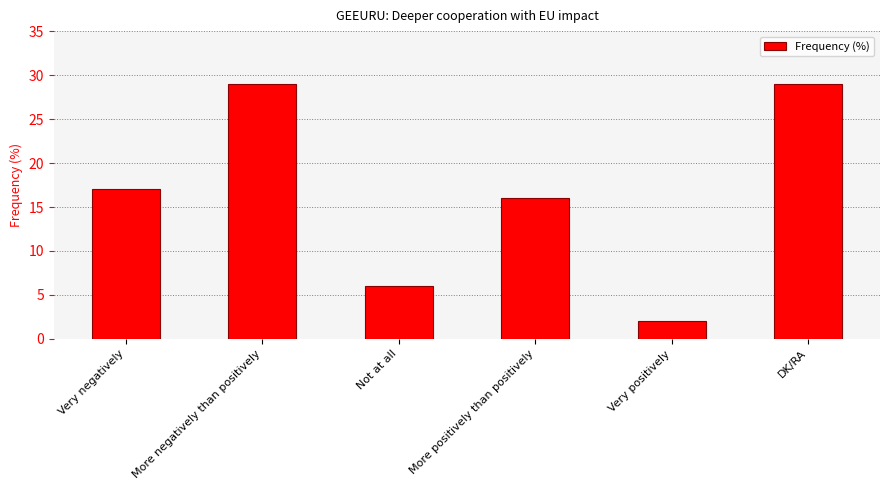

What value does the data have at Not at all, to the nearest 5?

5